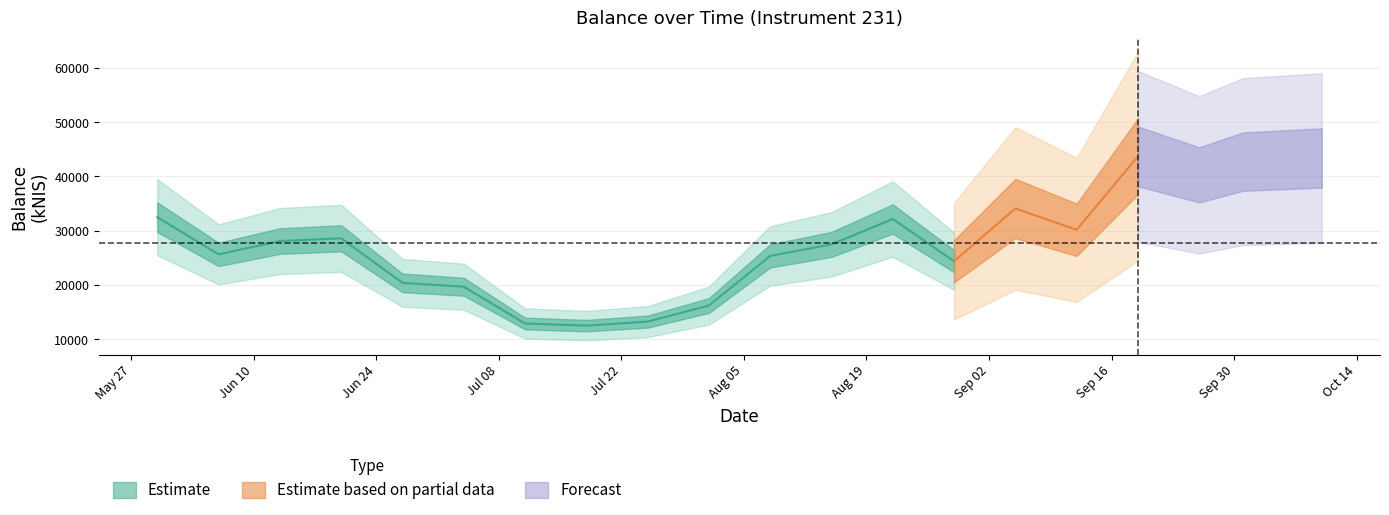

What is the change in value from 2024-08-15 to 2024-09-26?

+12808.5